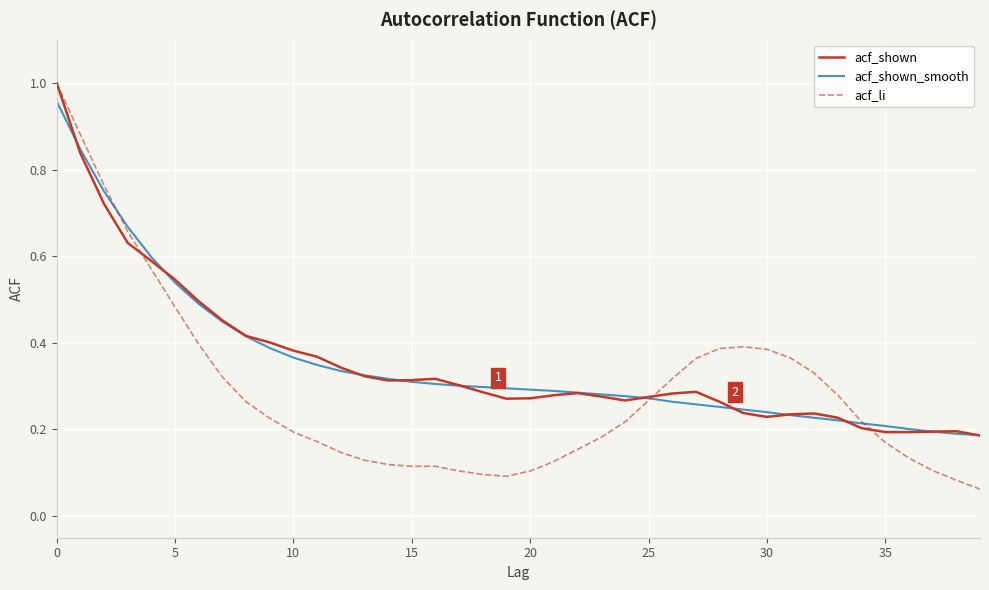

Which series has the widest spread of values?

acf_li